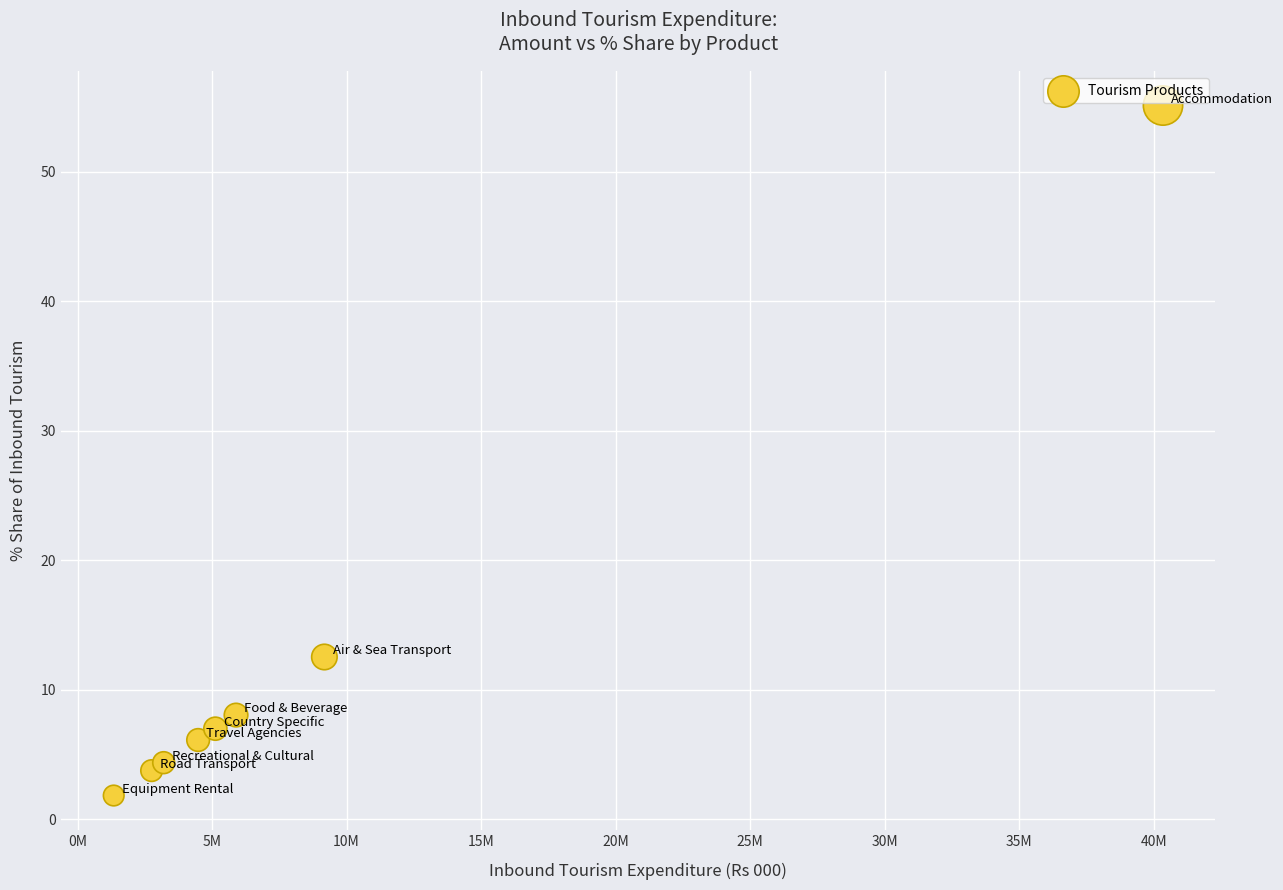

What Y value in the scatter plot is closest to 28?

12.5